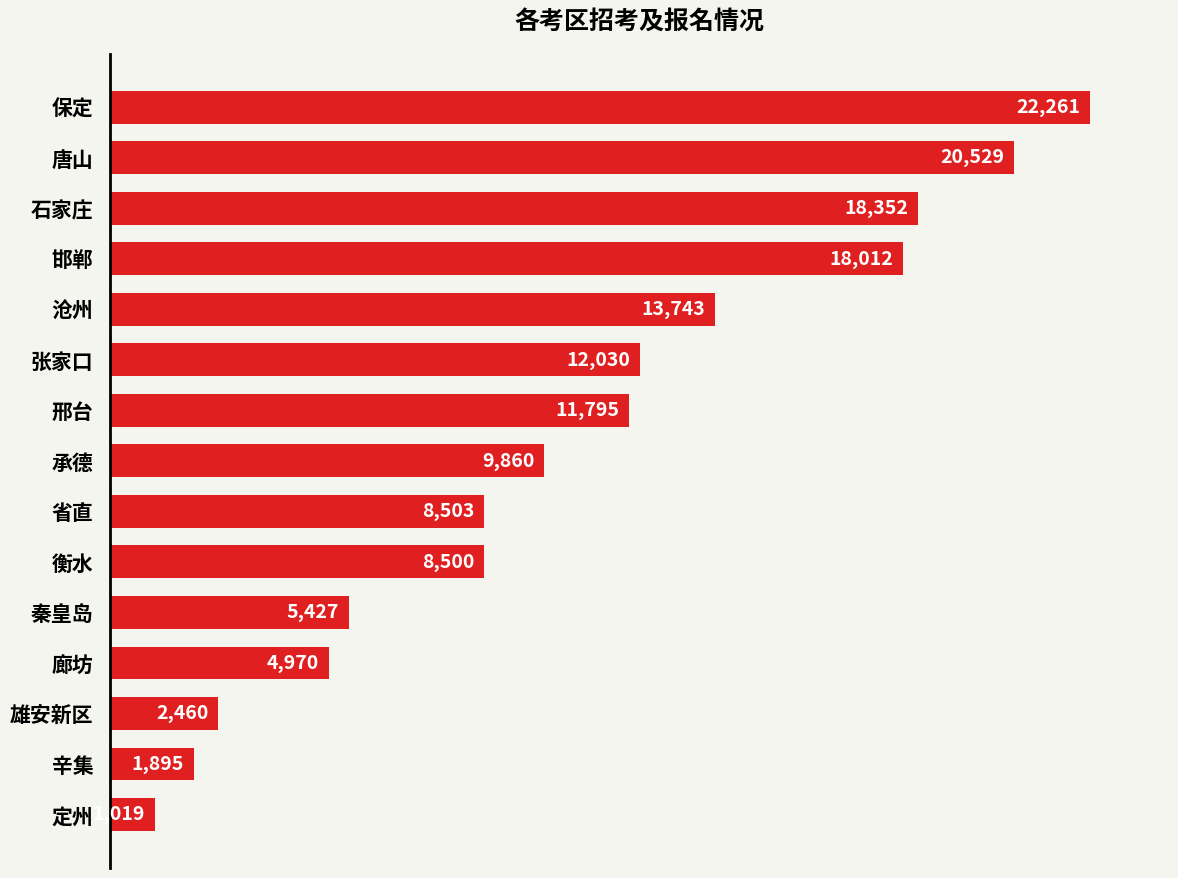

What is the average value?

10624